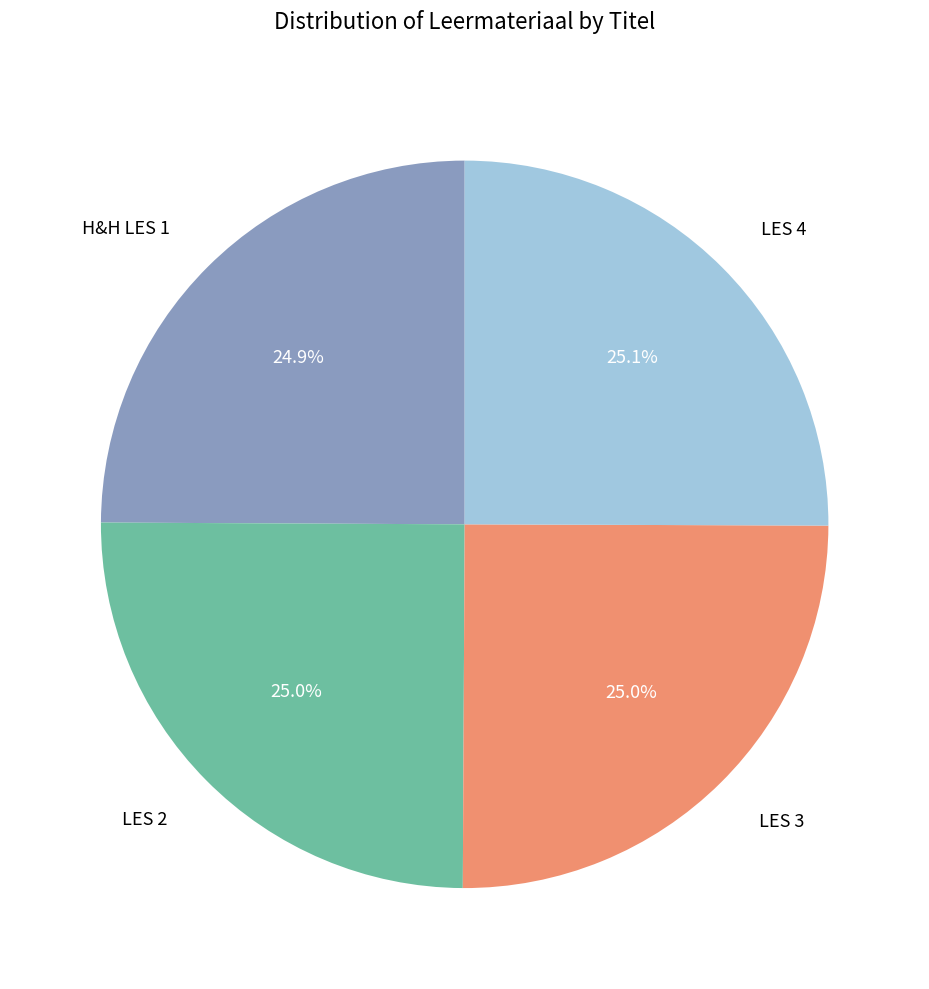

What is the ratio of the value at LES 3 to the value at H&H LES 1?

1.0